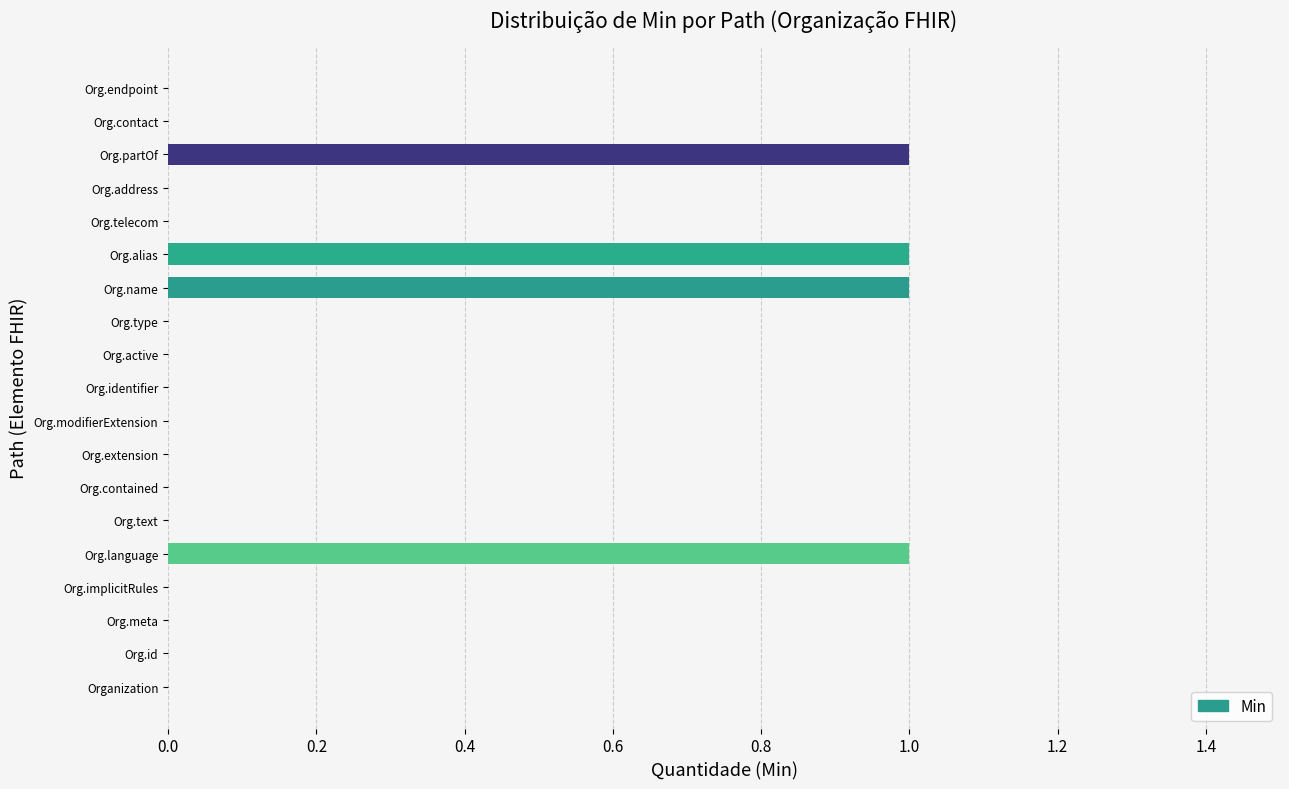

How many data points does each series have?

19